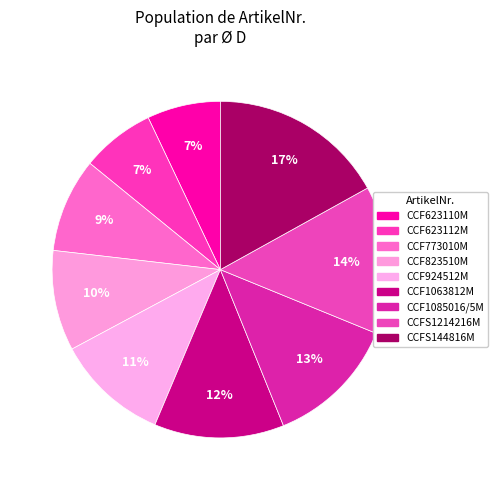

To the nearest percent, what percentage of the pie is CCF924512M?

11%